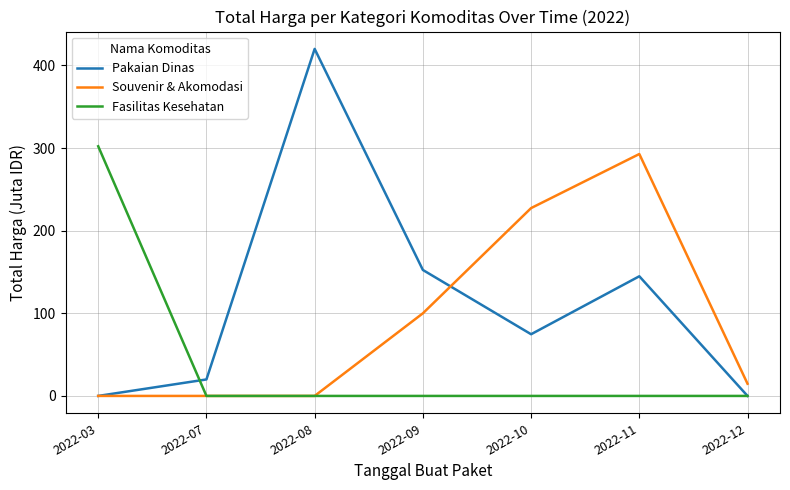

Which series has the largest total across all categories?

Pakaian Dinas